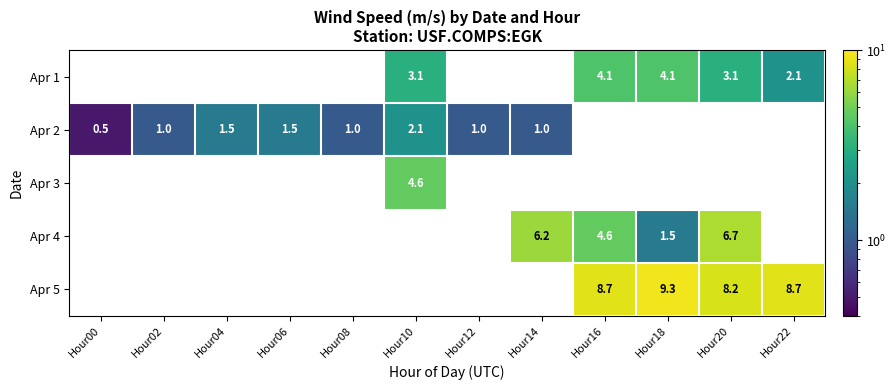

The value of Apr 2 at Hour00 is 0.7. True or false?

False